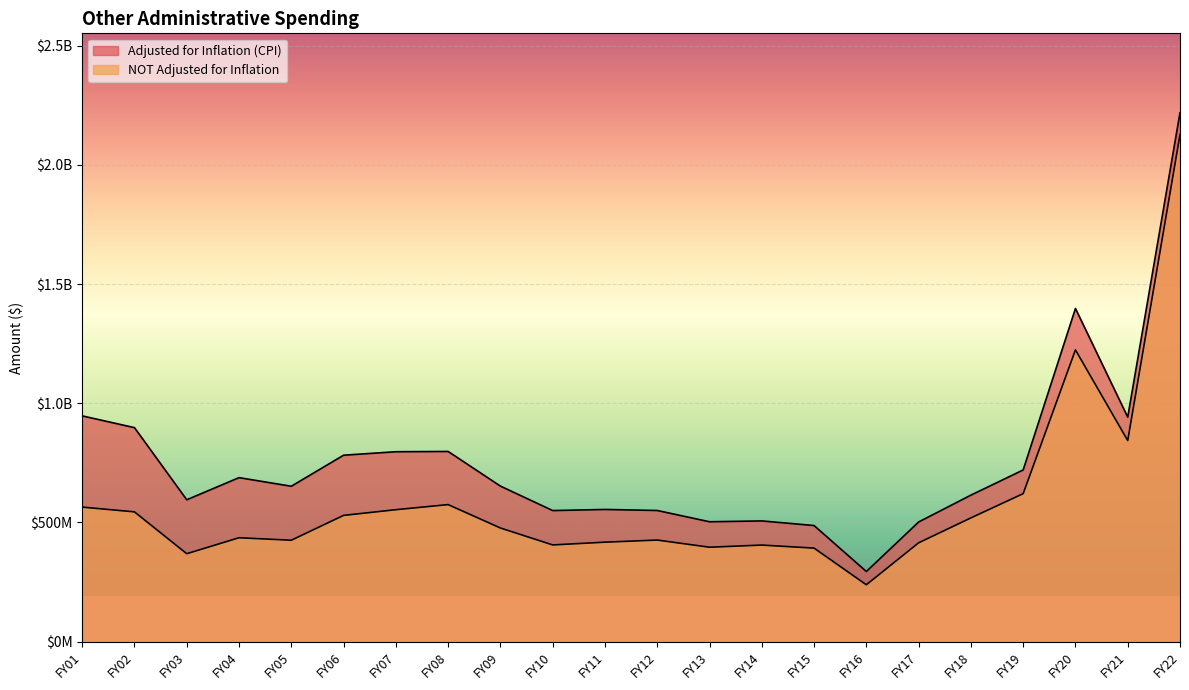

How many distinct data groups are displayed?

2